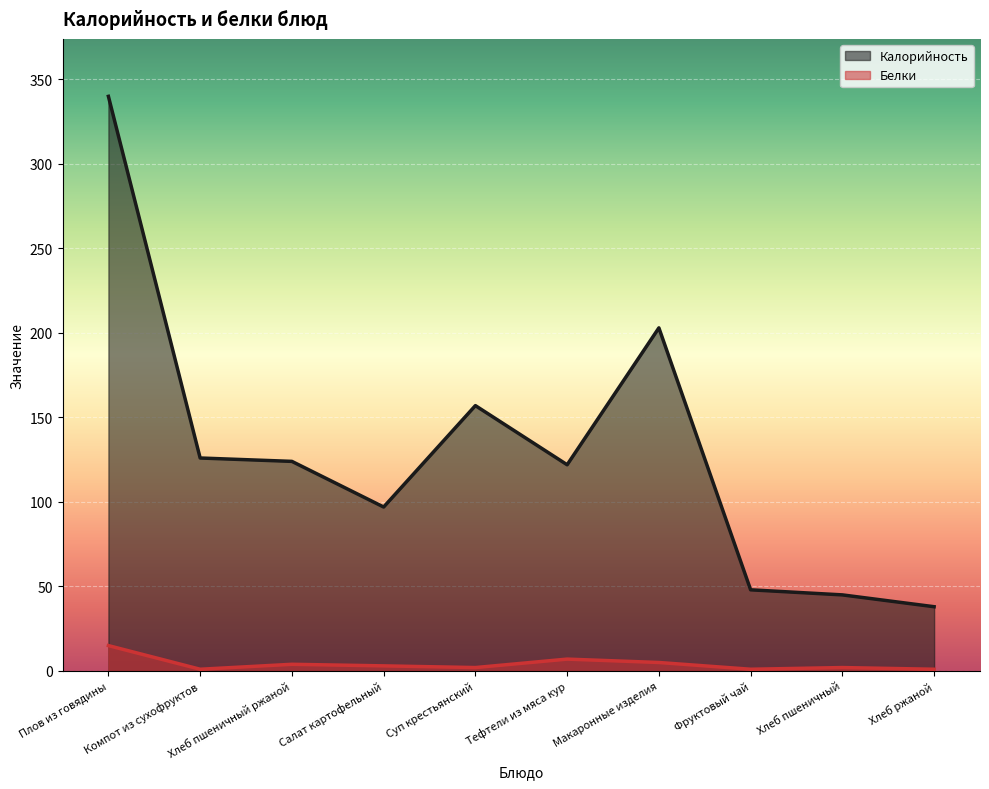

True or false: Белки and Калорийность intersect in this chart.

False